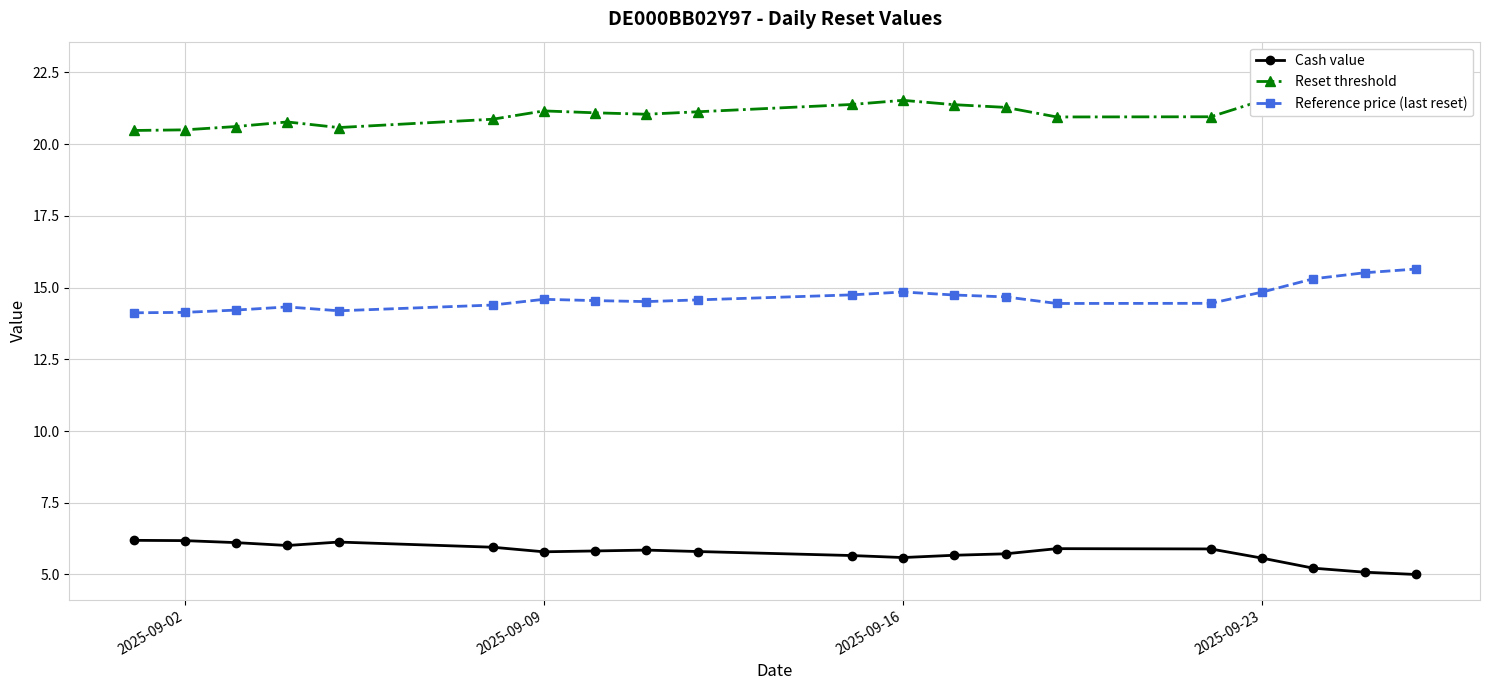

True or false: Reference price (last reset) and Cash value cross at least once.

False